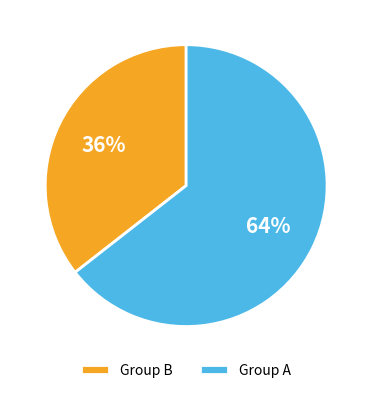

Which category has the smallest portion of the pie?

Group B